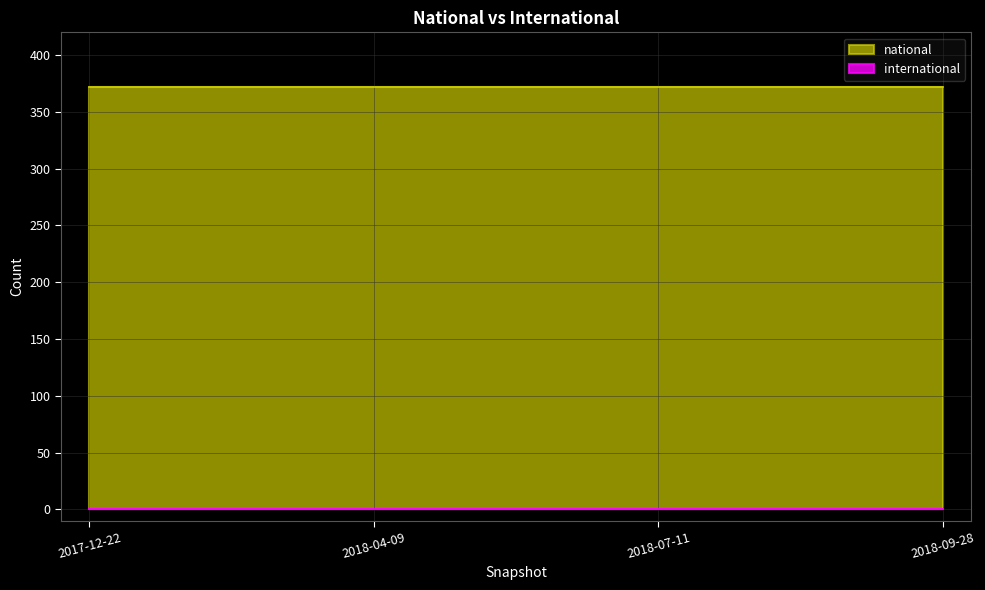

The international series shows 0 at 2018-09-28. True or false?

True